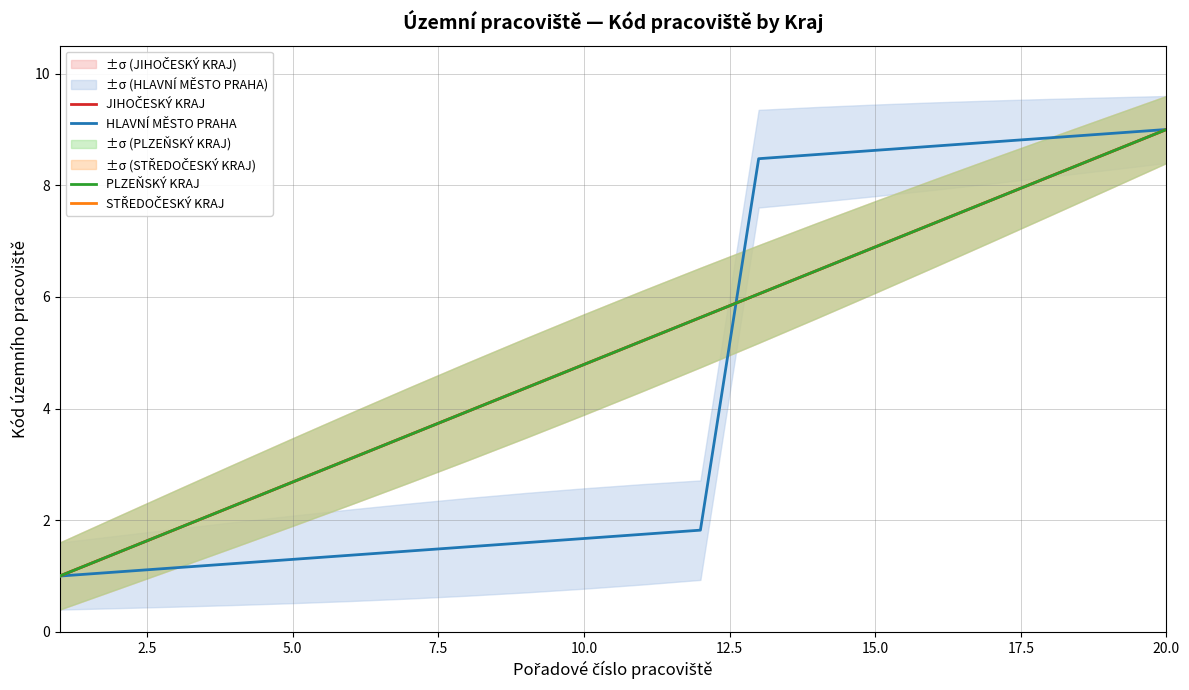

The STŘEDOČESKÝ KRAJ series shows 2.3 at 20.0. True or false?

False